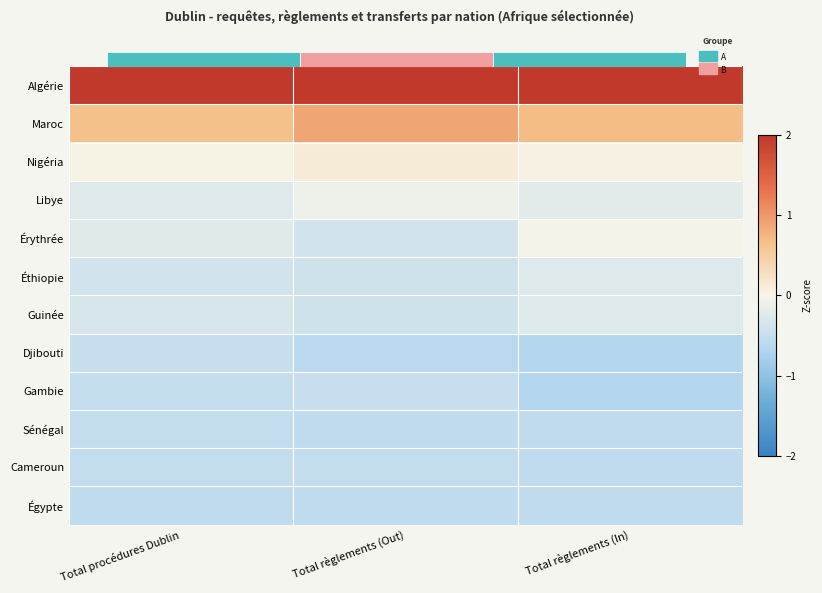

At which category is the sum across all series the highest?

Total règlements (In)